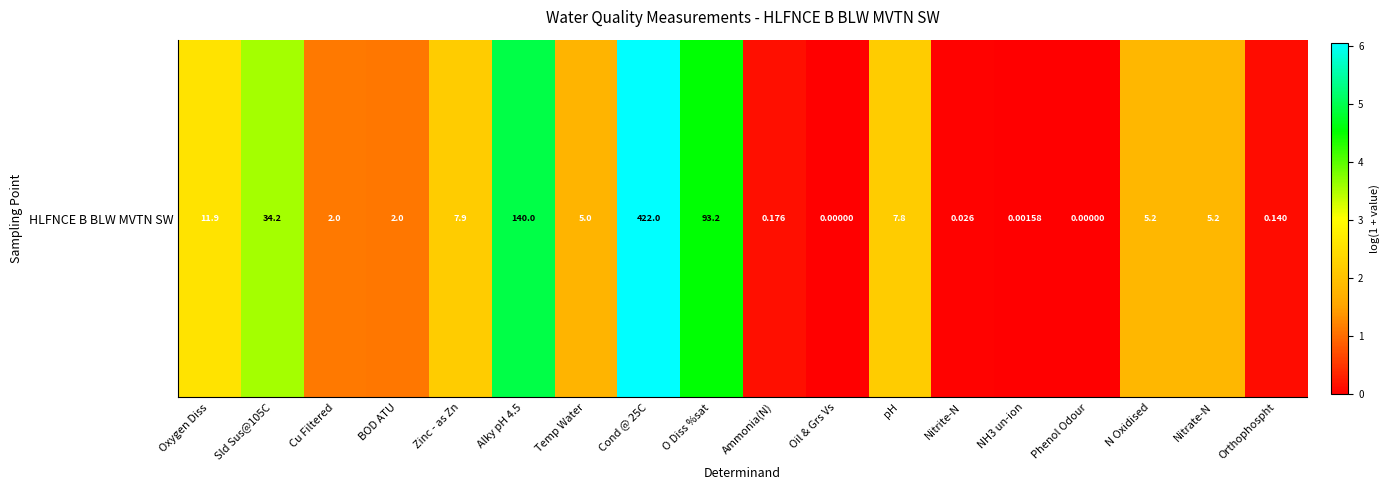

Where does the data first go above 1?

Oxygen Diss